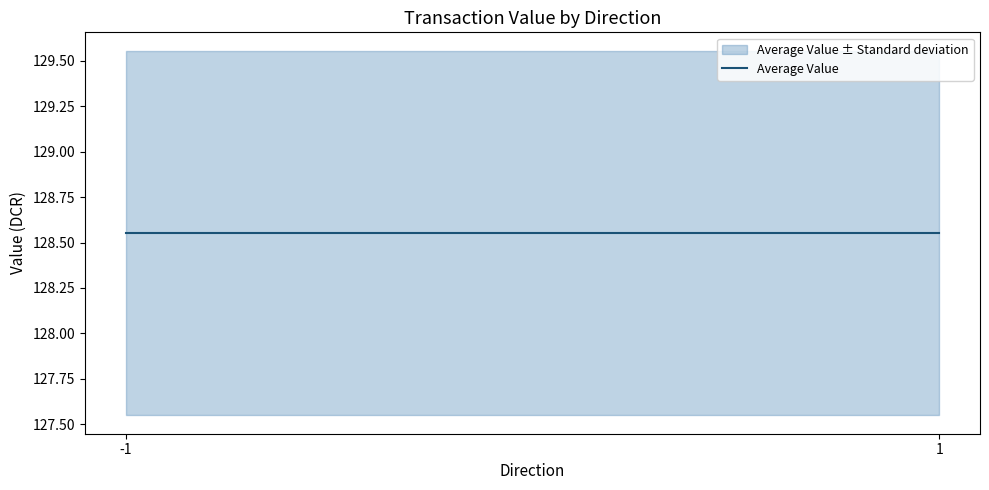

At which category is the sum across all series the highest?

-1